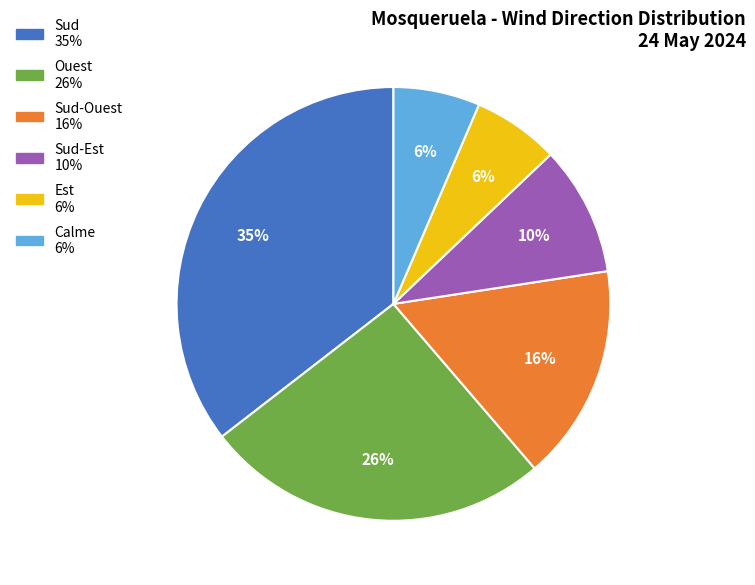

To the nearest percent, what is the difference between the largest and smallest slice percentages?

29%